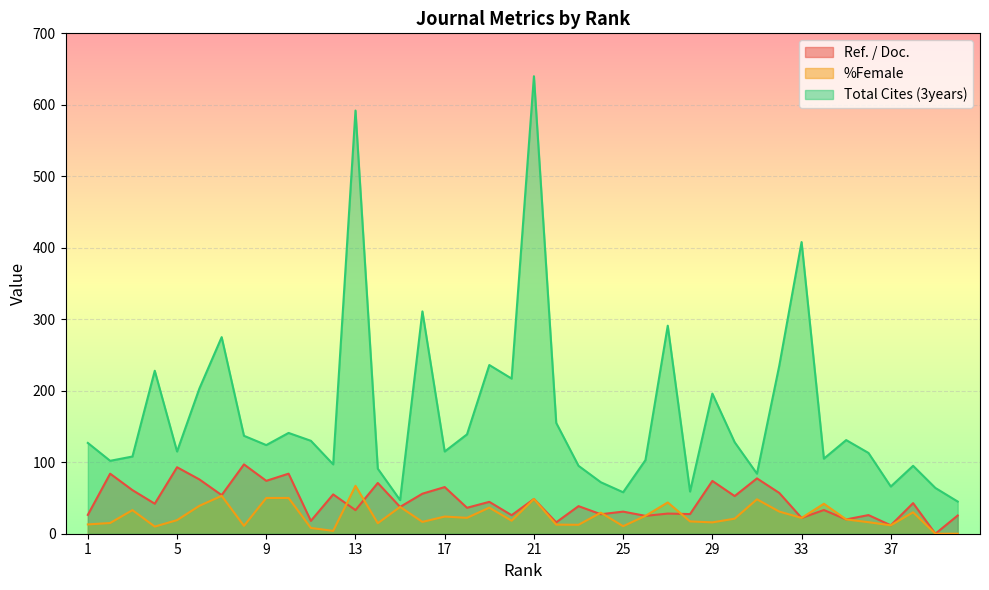

What is the sum of the %Female values at 26 and 15?

62.5